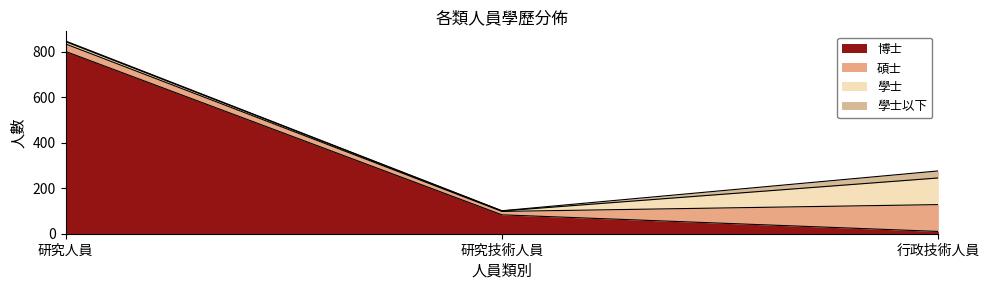

The 碩士 series shows 158 at 行政技術人員. True or false?

False